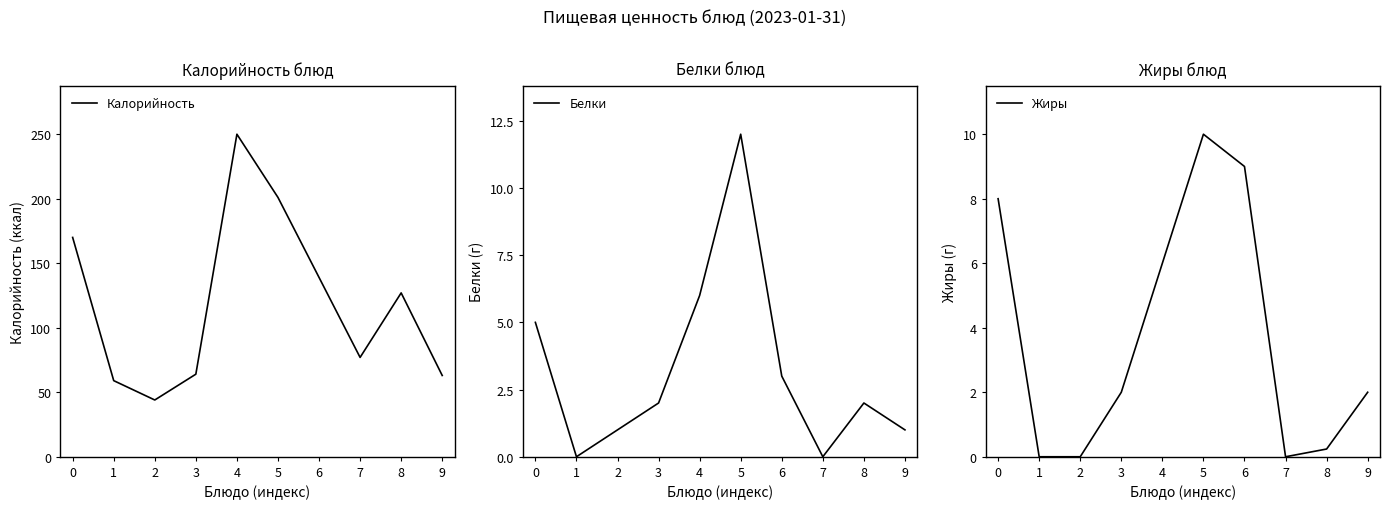

Is this an area chart (filled region under the line)?

No